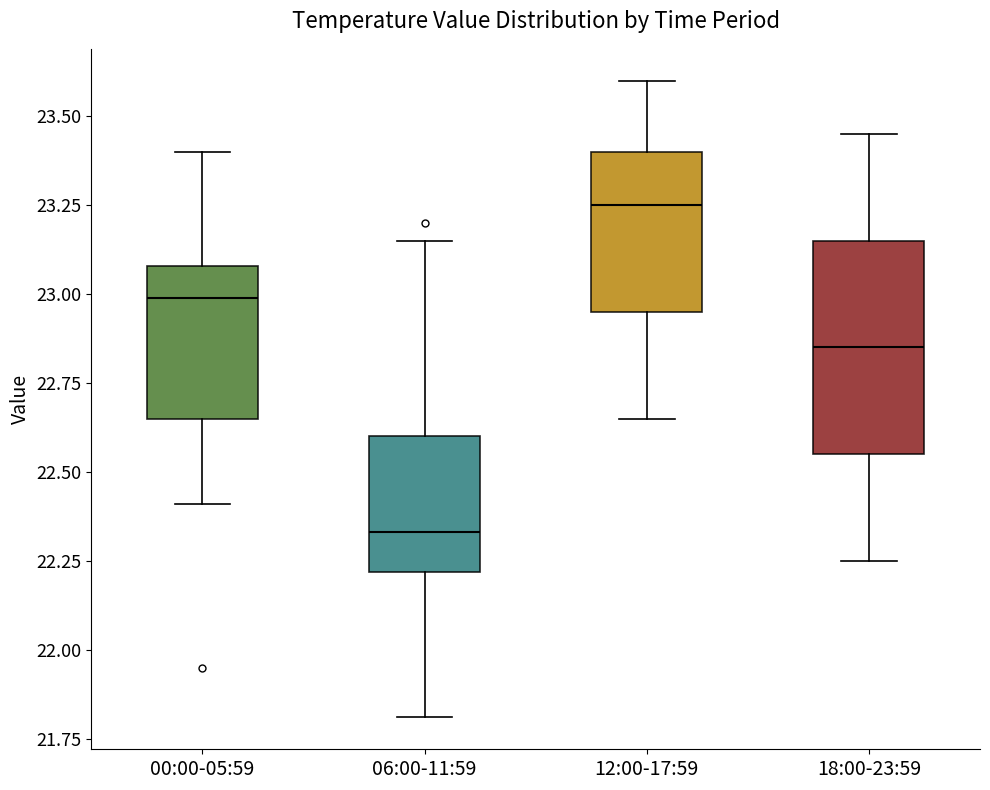

Which box's median line is the highest?

12:00-17:59